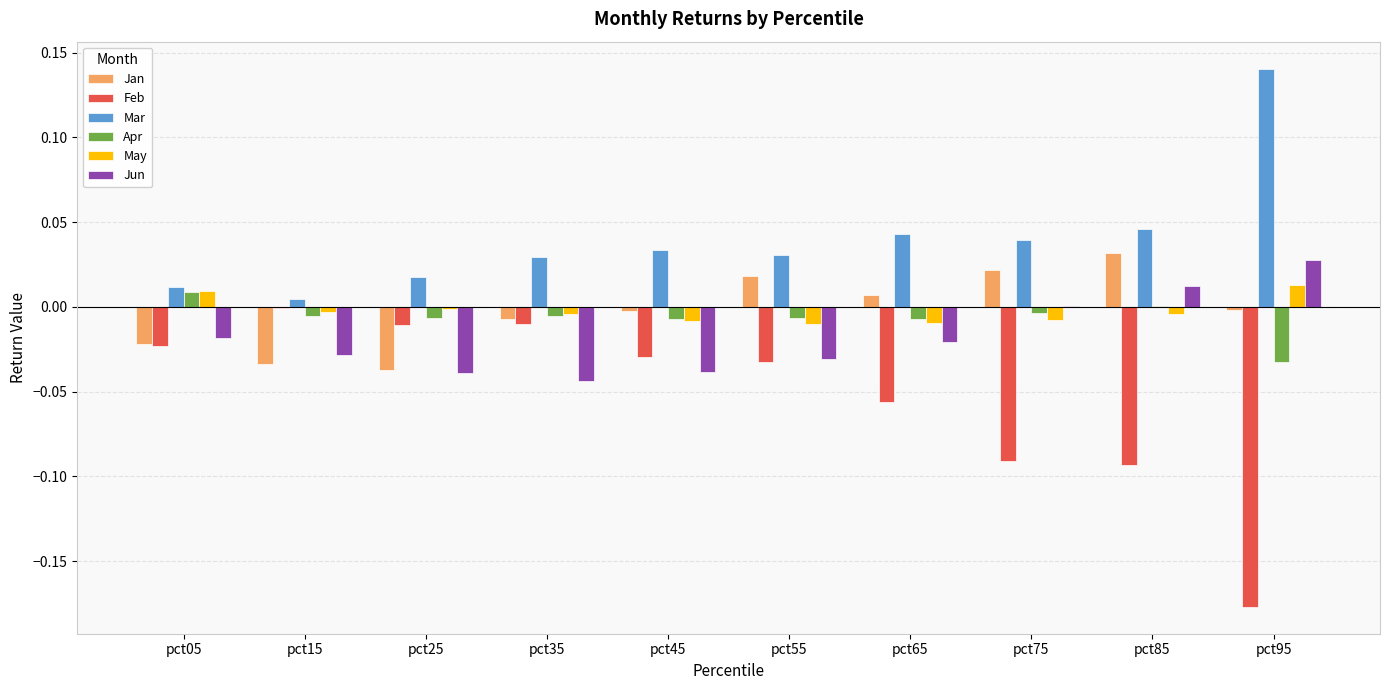

What are all the series names shown in the legend?

Jan, Feb, Mar, Apr, May, Jun